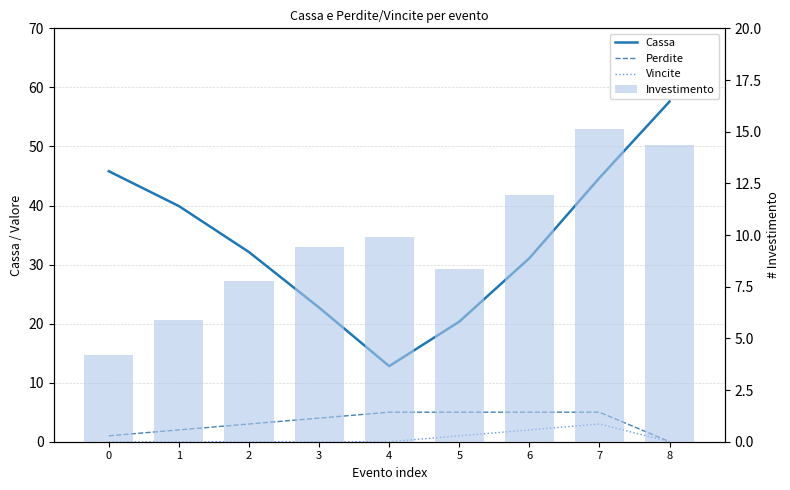

Reading left to right, transcribe all the data shown in this chart.

Cassa: 45.8	39.9	32.1	22.7	12.8	20.3	31.1	44.7	57.6
Perdite: 1.0	2.0	3.0	4.0	5.0	5.0	5.0	5.0	0.0
Vincite: 0.0	0.0	0.0	0.0	0.0	1.0	2.0	3.0	0.0
Investimento: 4.2	5.9	7.8	9.4	9.9	8.4	11.9	15.1	14.4